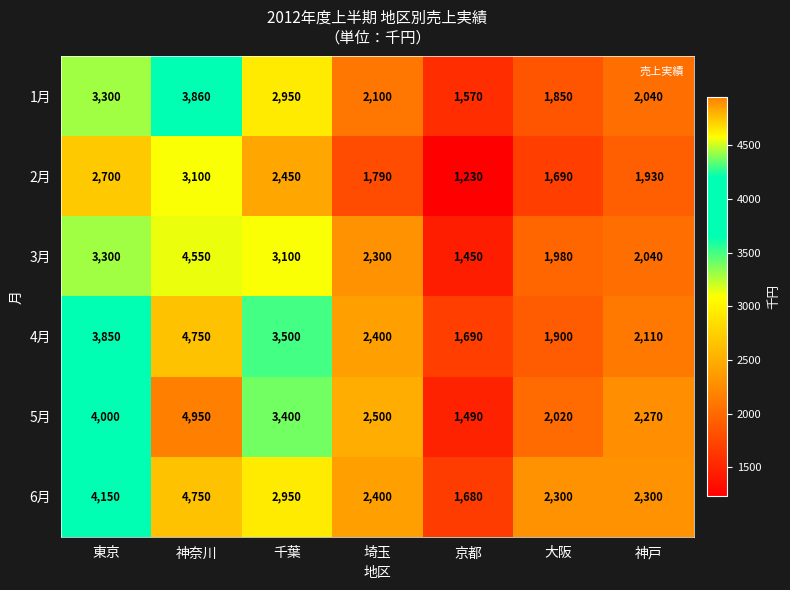

How many distinct data groups are displayed?

6